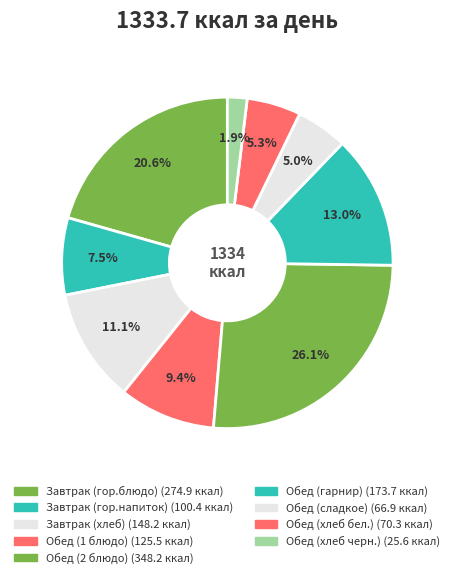

Count the number of slices in the pie.

9